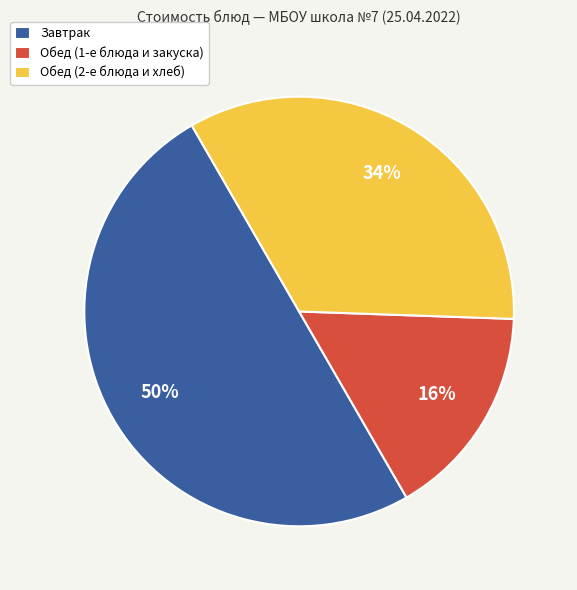

True or false: Завтрак accounts for 39% of the total.

False